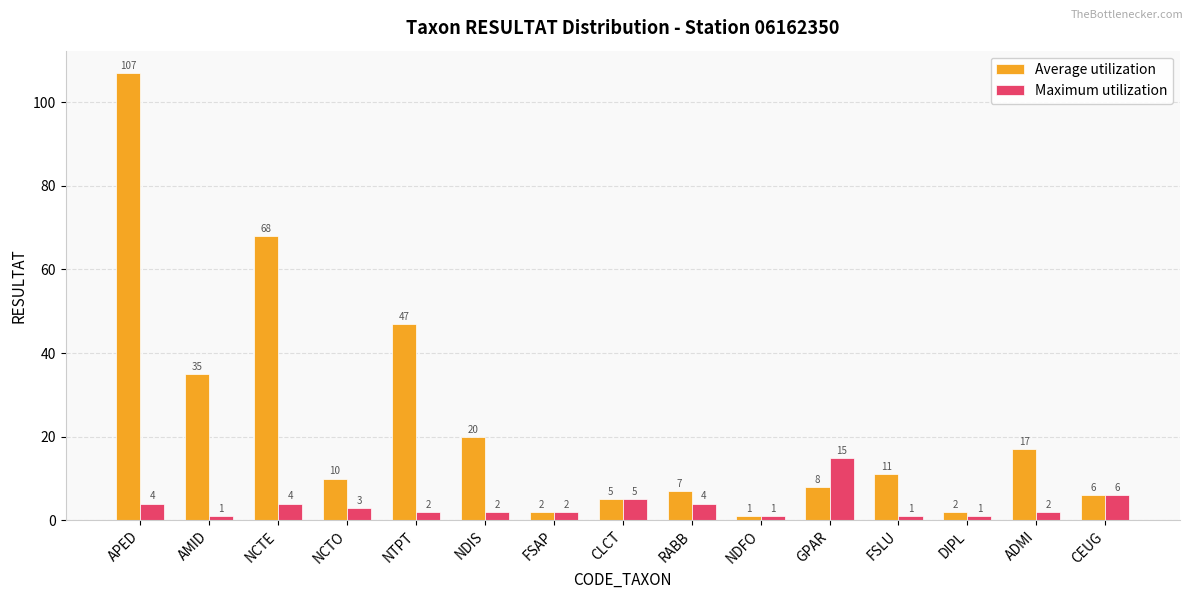

List the series in order of their peak value, lowest first.

Maximum utilization, Average utilization